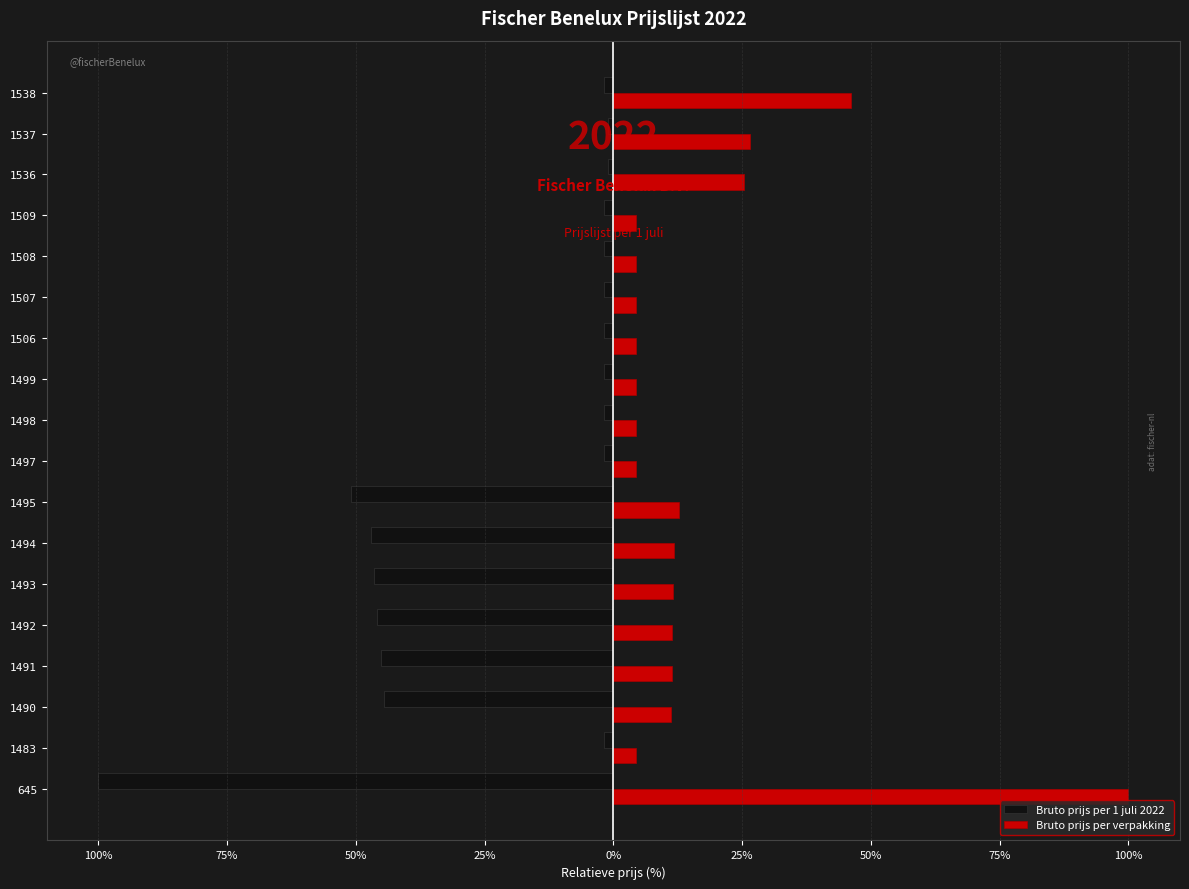

What are all the series names shown in the legend?

Bruto prijs per 1 juli 2022, Bruto prijs per verpakking